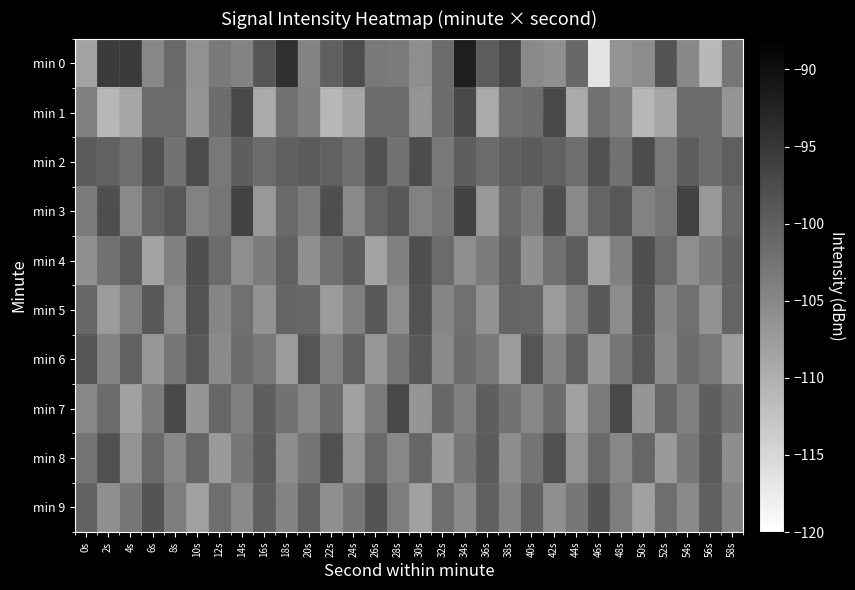

Which series changed the most between 38s and 54s?

min 0